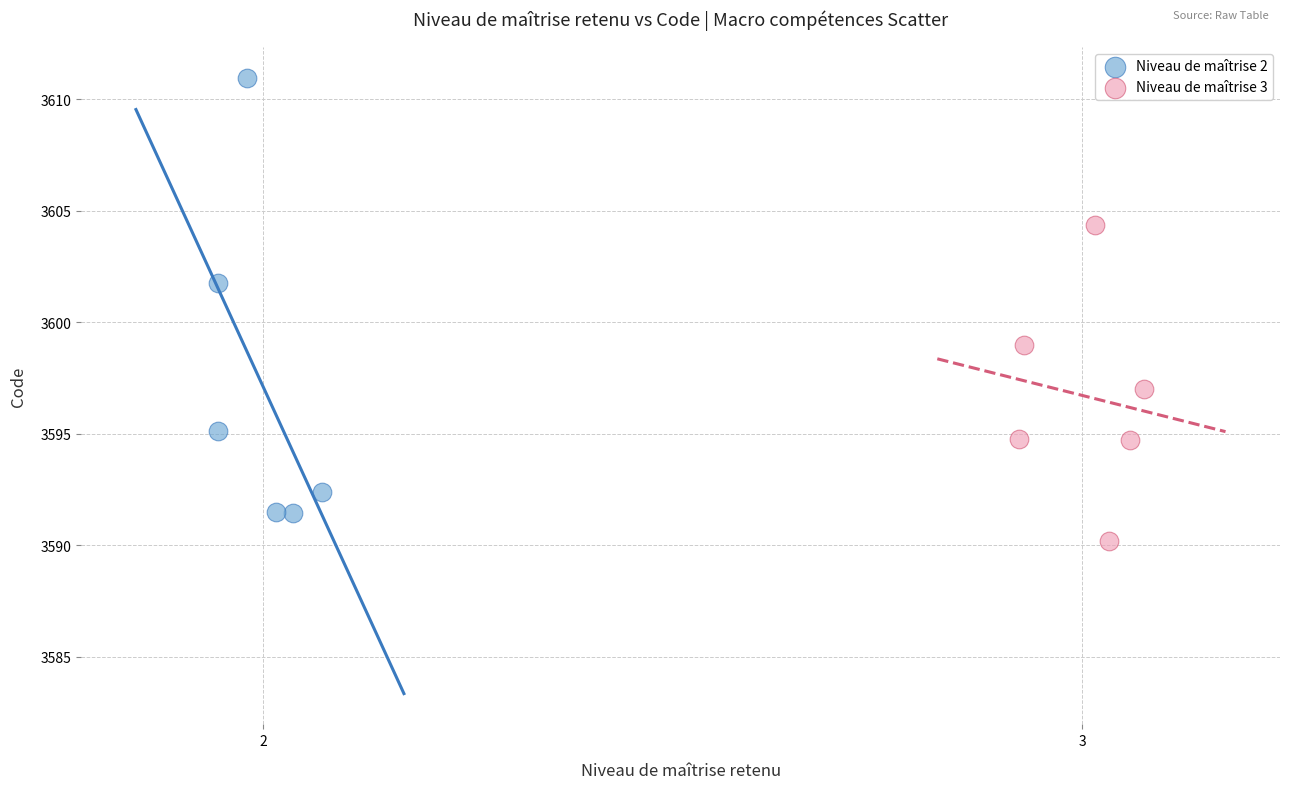

Which series has the widest spread of Y values?

Niveau de maîtrise 2